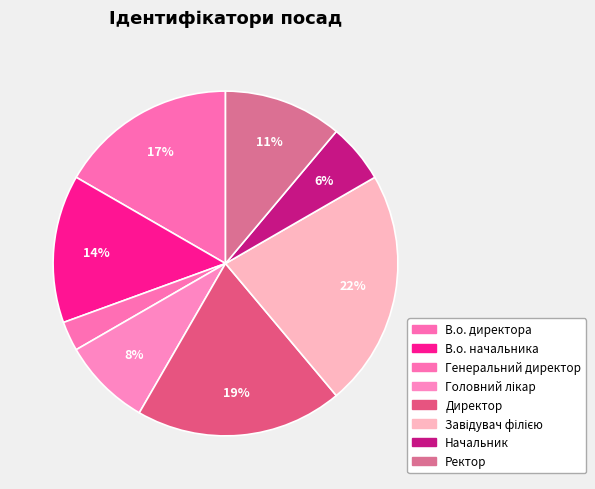

How many segments does this pie chart have?

8